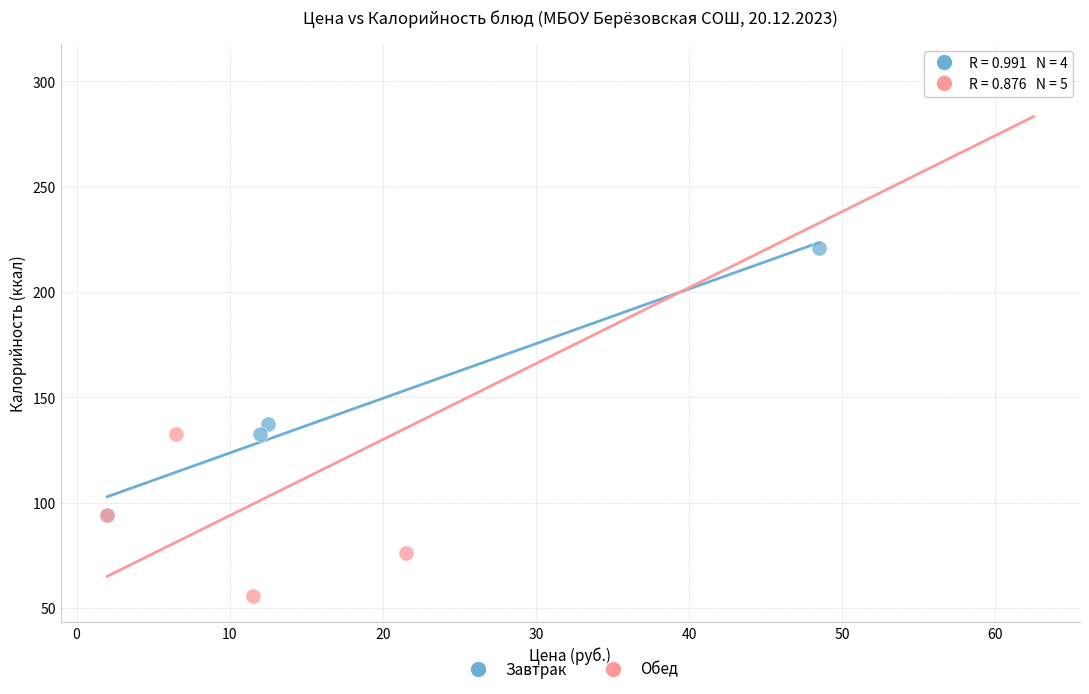

Which series reaches the maximum Y coordinate?

Обед